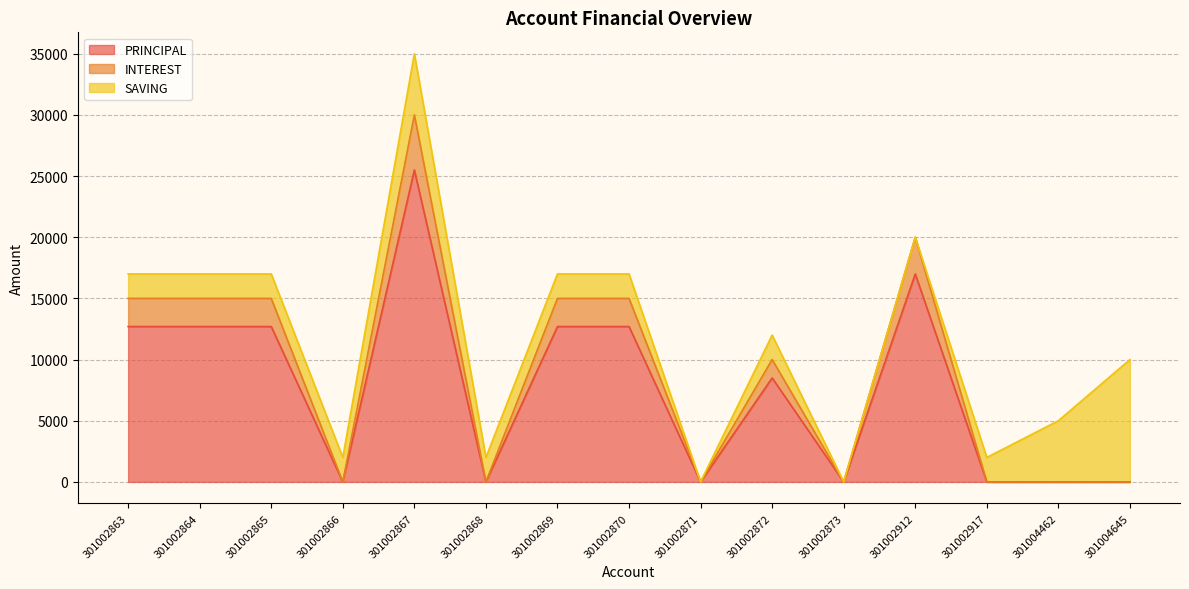

The INTEREST series shows 20572 at 301004645. True or false?

False